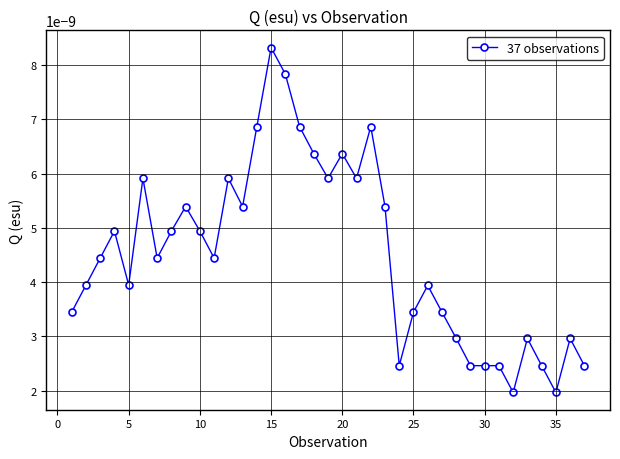

Count the values in the range 0 to 1.

37